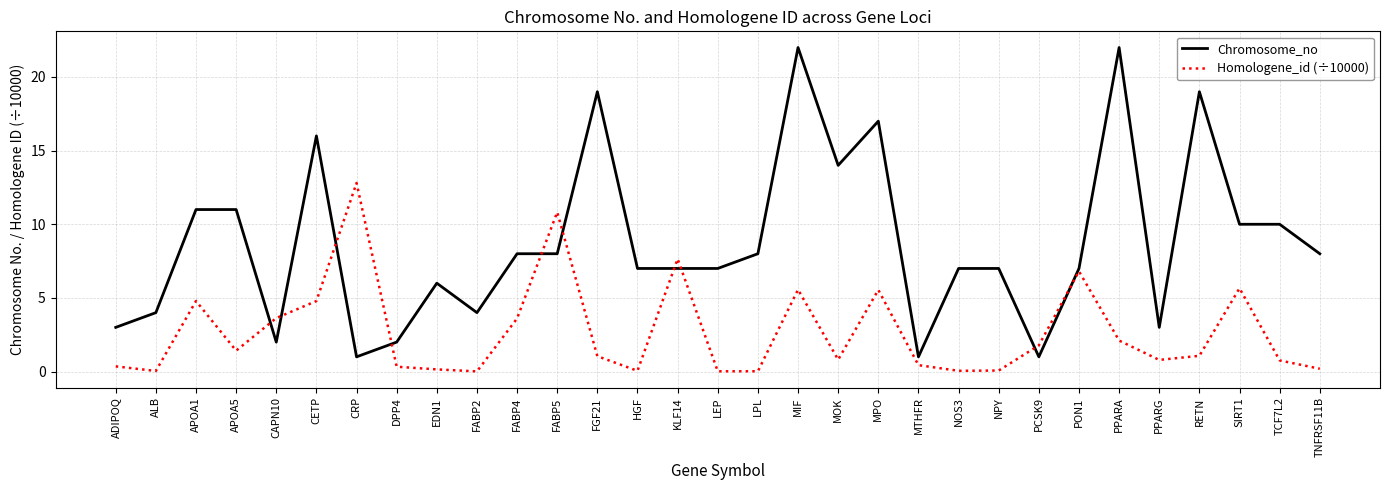

Where is the first local minimum for Chromosome_no?

CAPN10